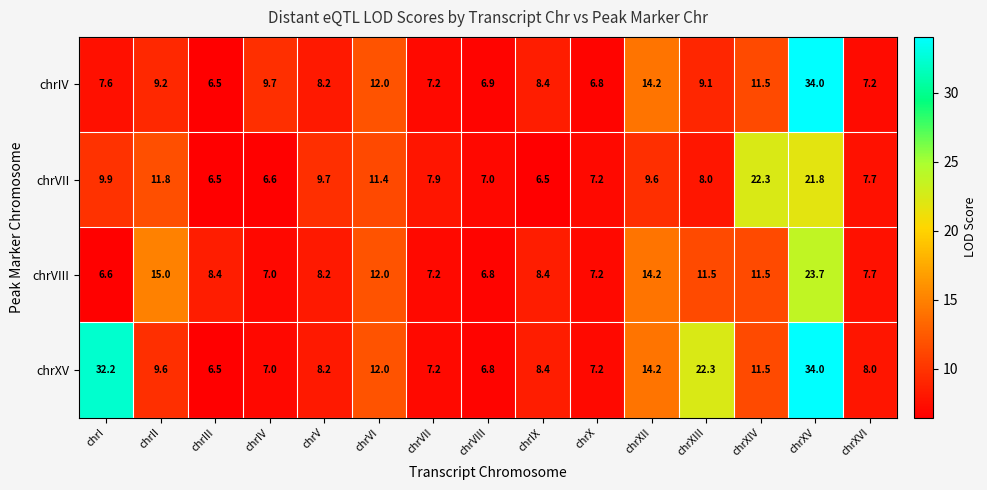

Between chrII and chrIV, which series saw the biggest shift?

chrVIII